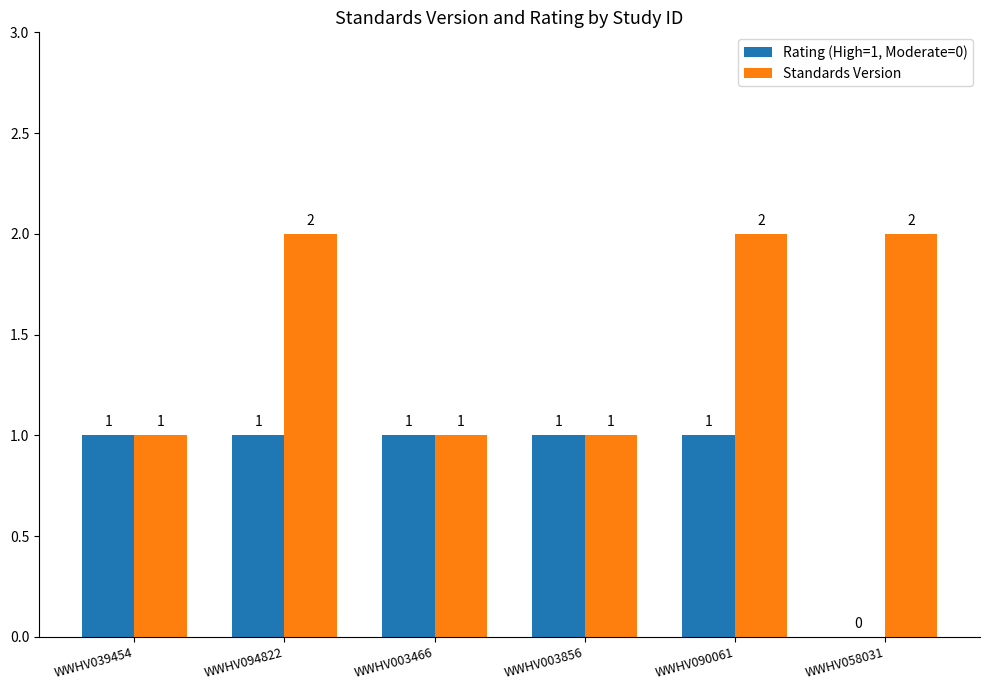

Read the Rating (High=1, Moderate=0) value at WWHV094822.

1